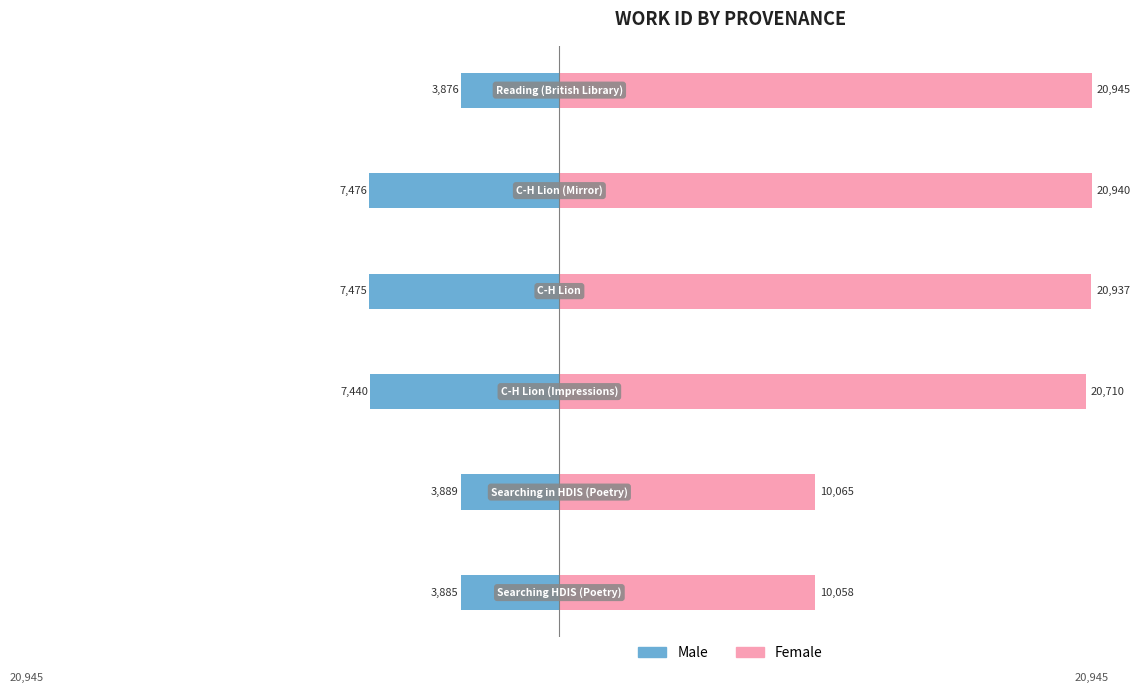

Which series has the widest spread of values?

Female